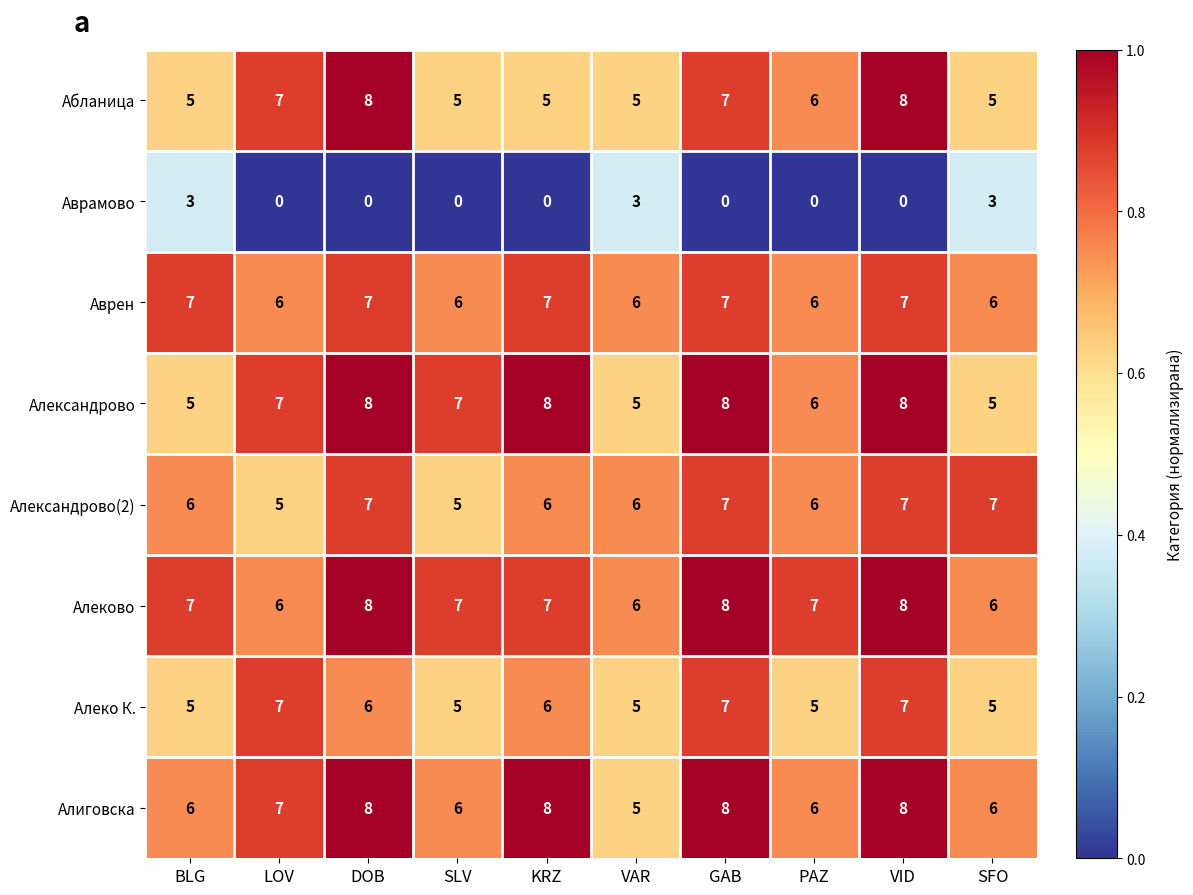

True or false: Александрово has a value of 10 at PAZ.

False